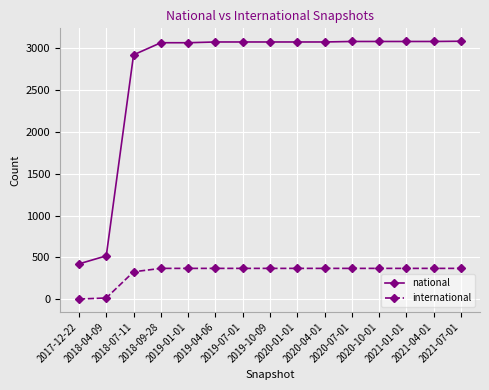

Which series has the largest range (max minus min)?

national